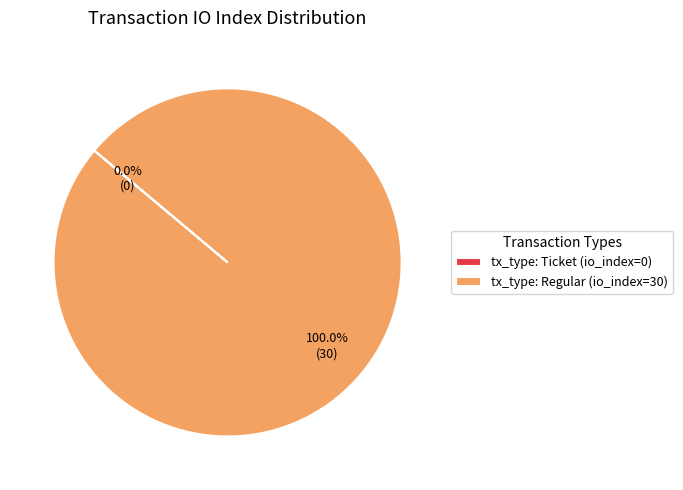

What is the change in value from tx_type: Ticket (io_index=0) to tx_type: Regular (io_index=30)?

+30